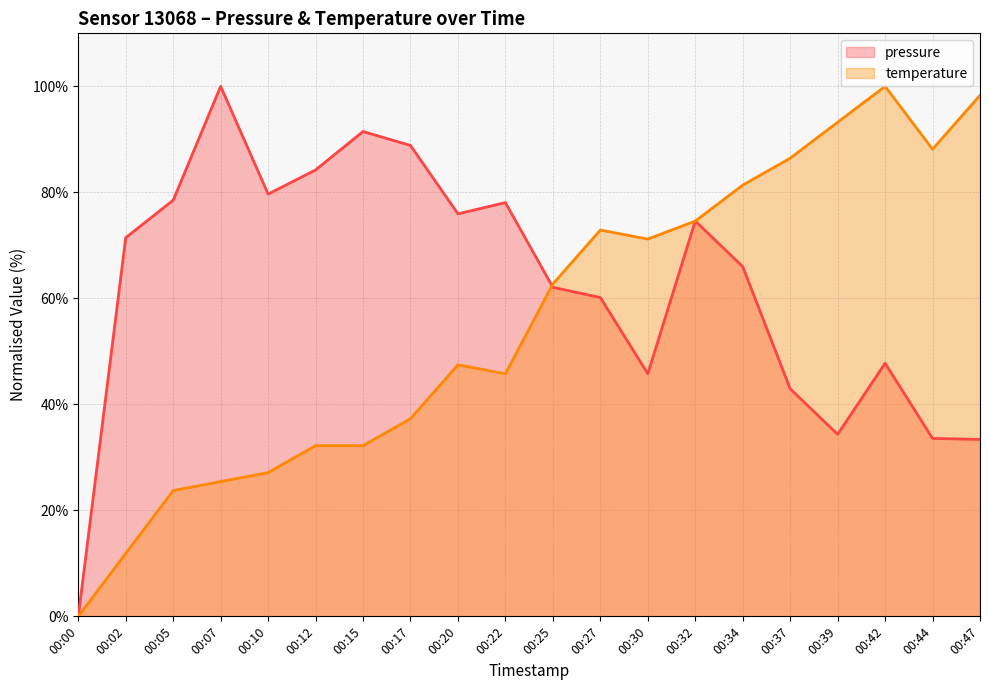

How many series are shown in this chart?

2